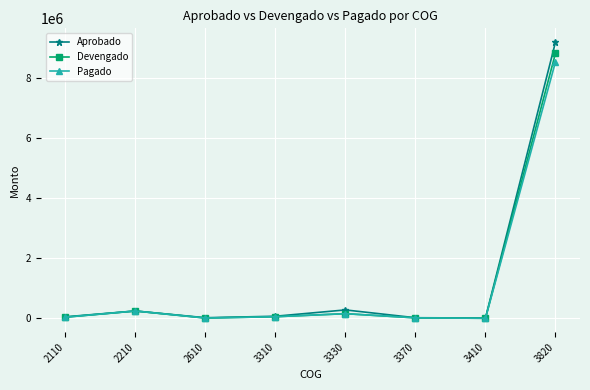

At which category is the sum across all series the highest?

3820